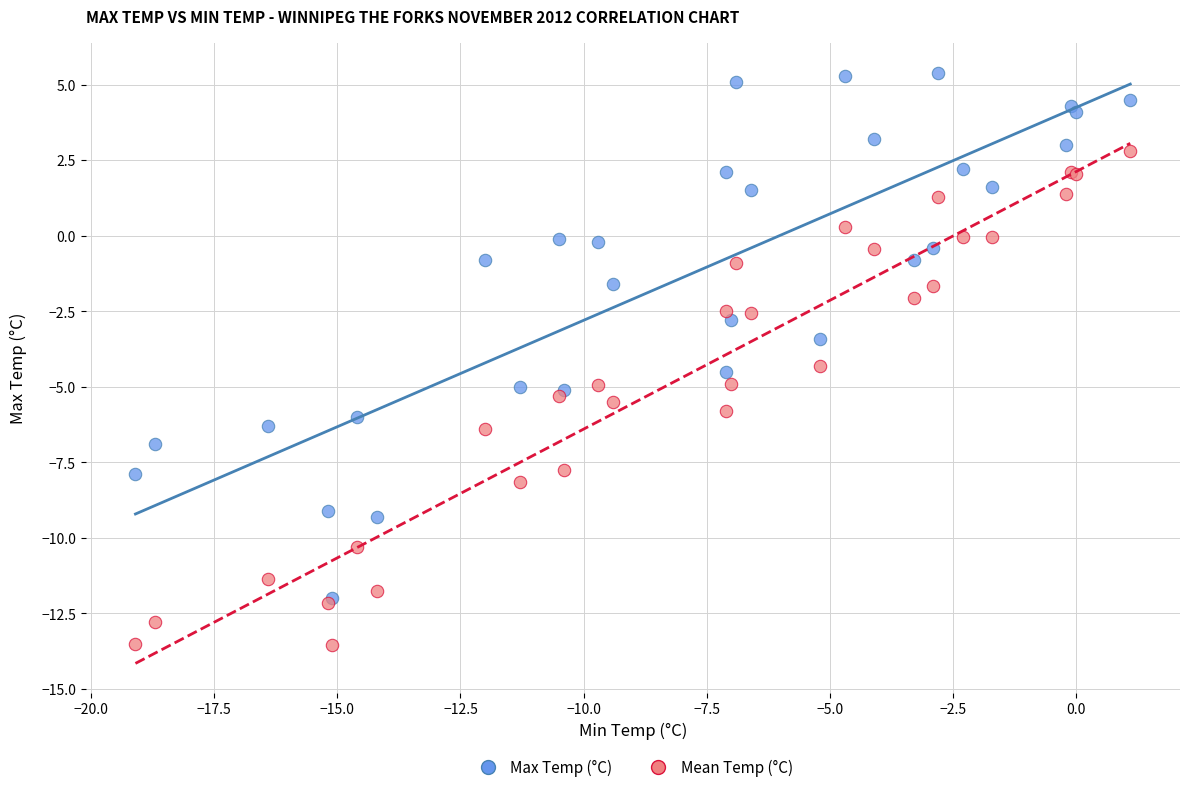

What are all the series names shown in the legend?

Max Temp (°C), Mean Temp (°C)